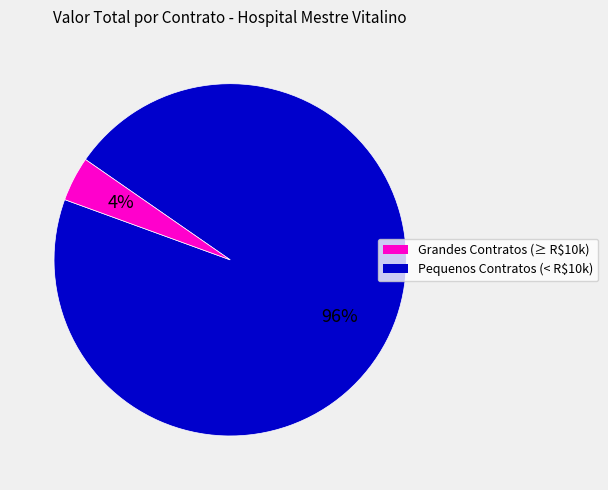

Is there a majority slice in this chart?

Yes